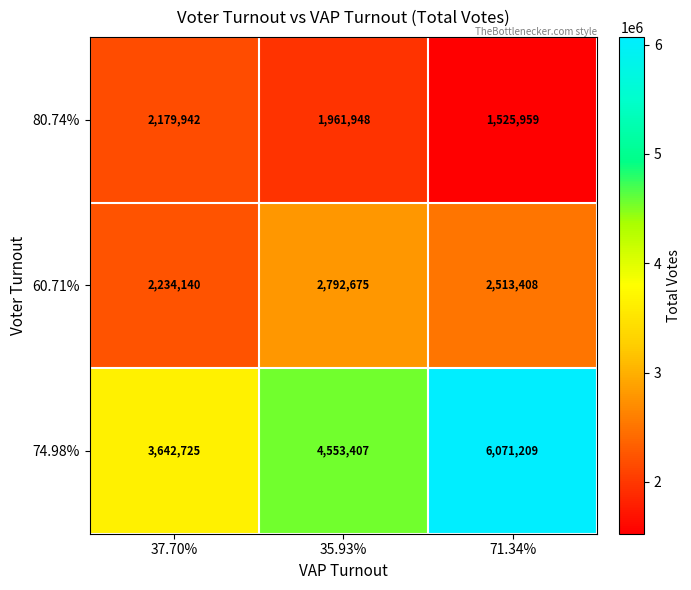

Reading left to right, what are all the values shown in this chart?

80.74%: 2179942	1961948	1525959
60.71%: 2234140	2792675	2513408
74.98%: 3642725	4553407	6071209